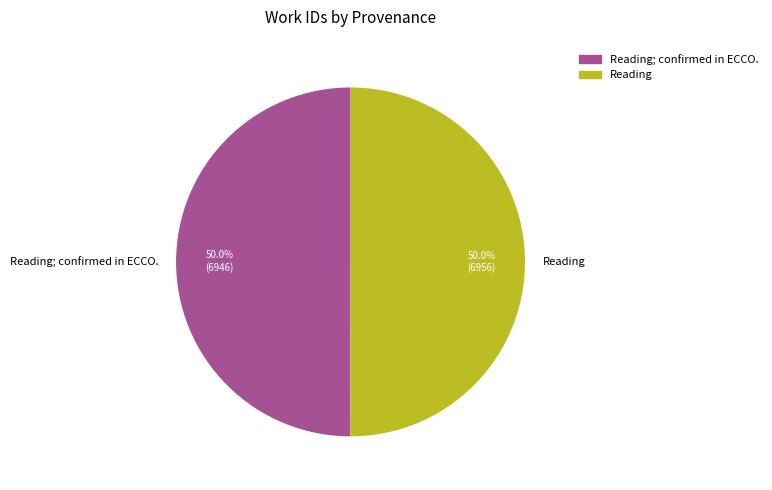

Combined, do Reading and Reading; confirmed in ECCO. account for over 50%?

Yes